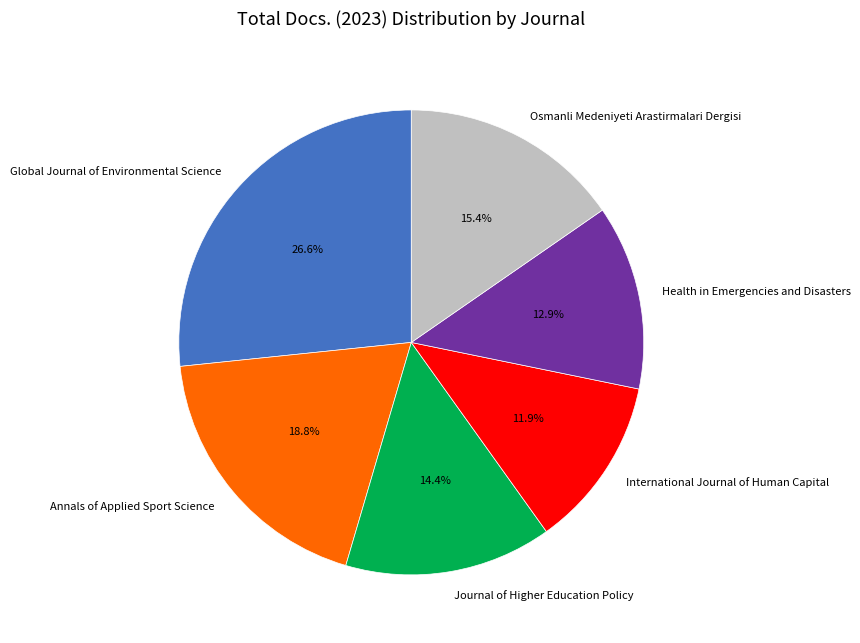

Is it true that Osmanli Medeniyeti Arastirmalari Dergisi is 29% of the pie?

False